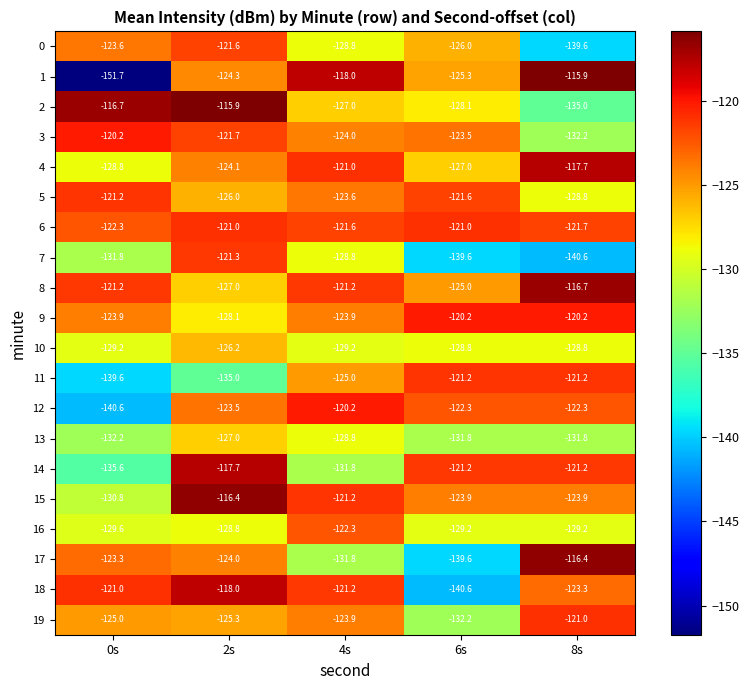

What is the difference between the highest and lowest values at 8s?

24.7